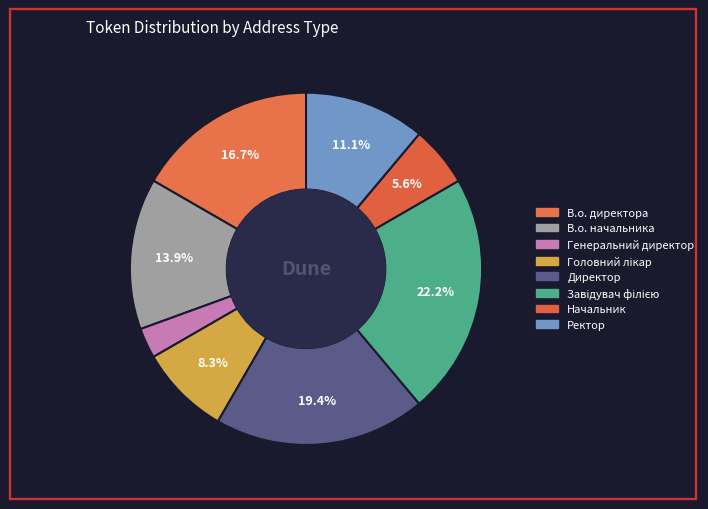

How many segments does this pie chart have?

8